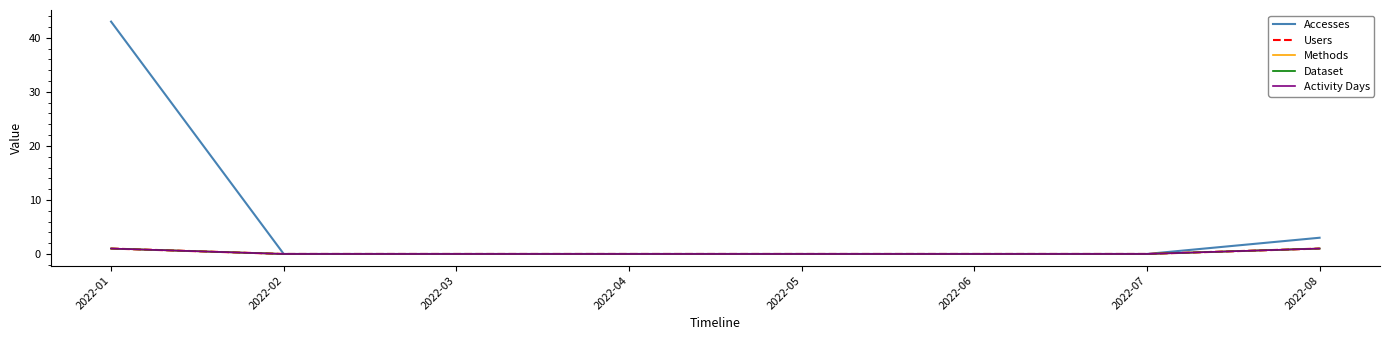

How many lines are shown in the chart?

5